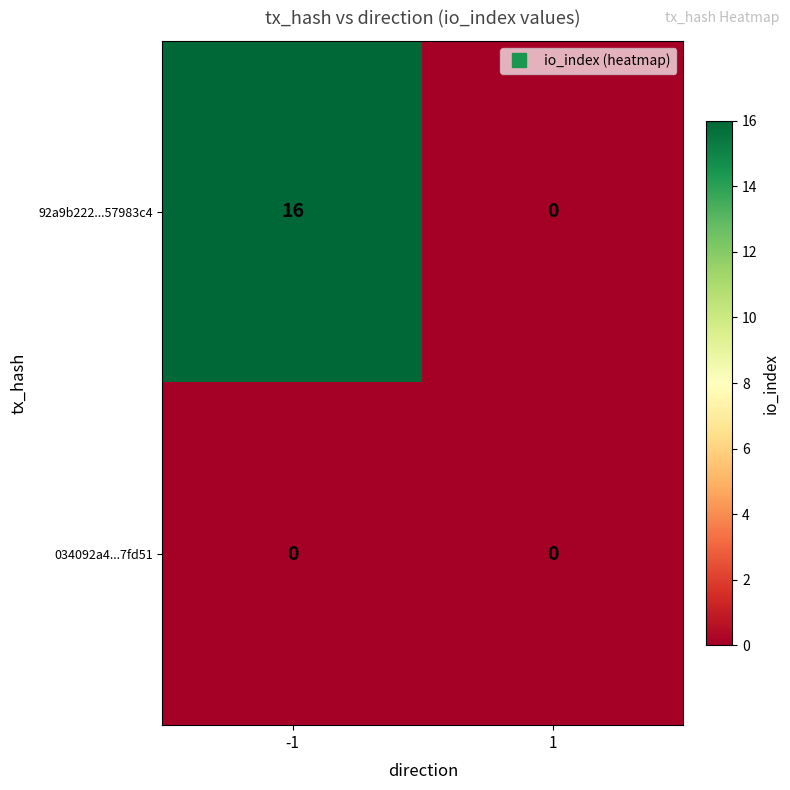

Count the number of categories in the chart.

2